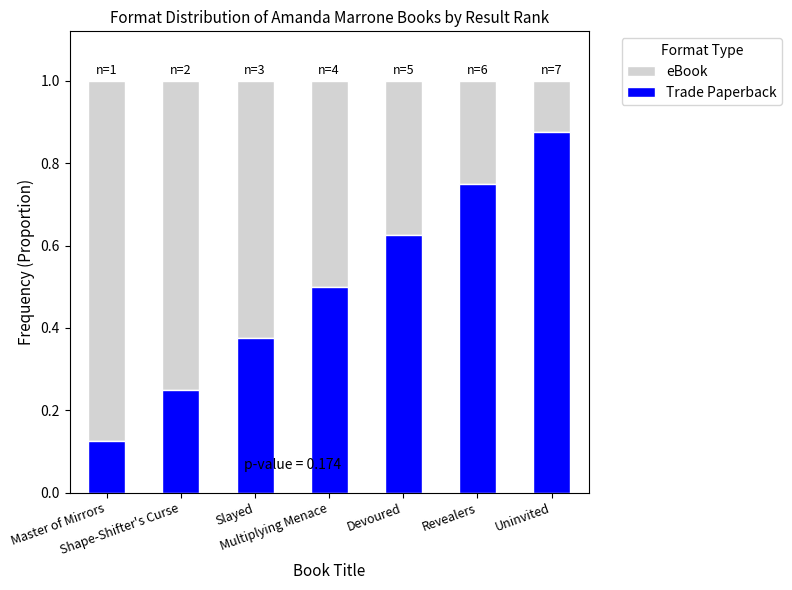

How many Trade Paperback values are between 0 and 1?

7